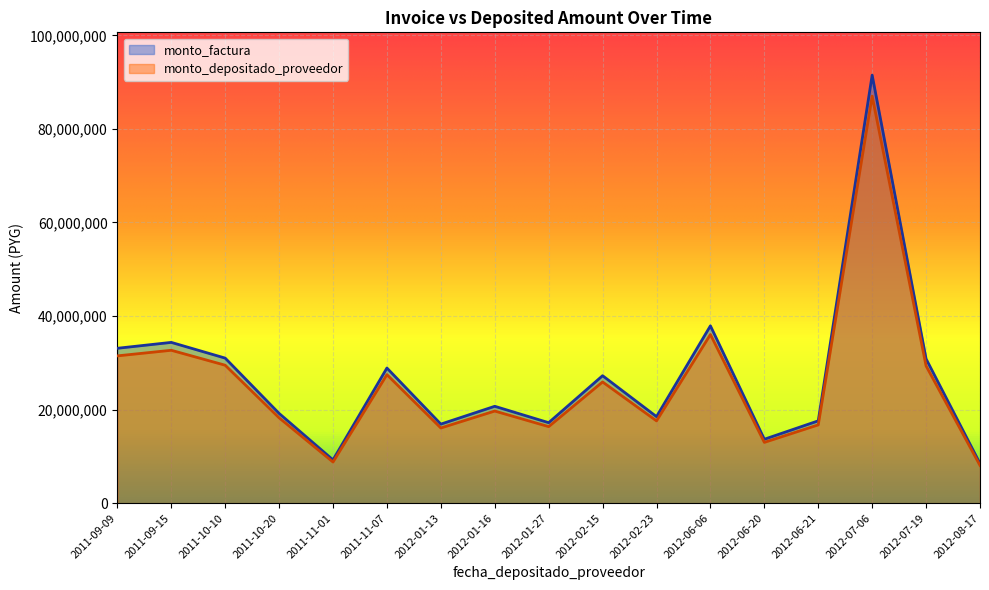

Rank the series by their average value, from highest to lowest.

monto_factura, monto_depositado_proveedor